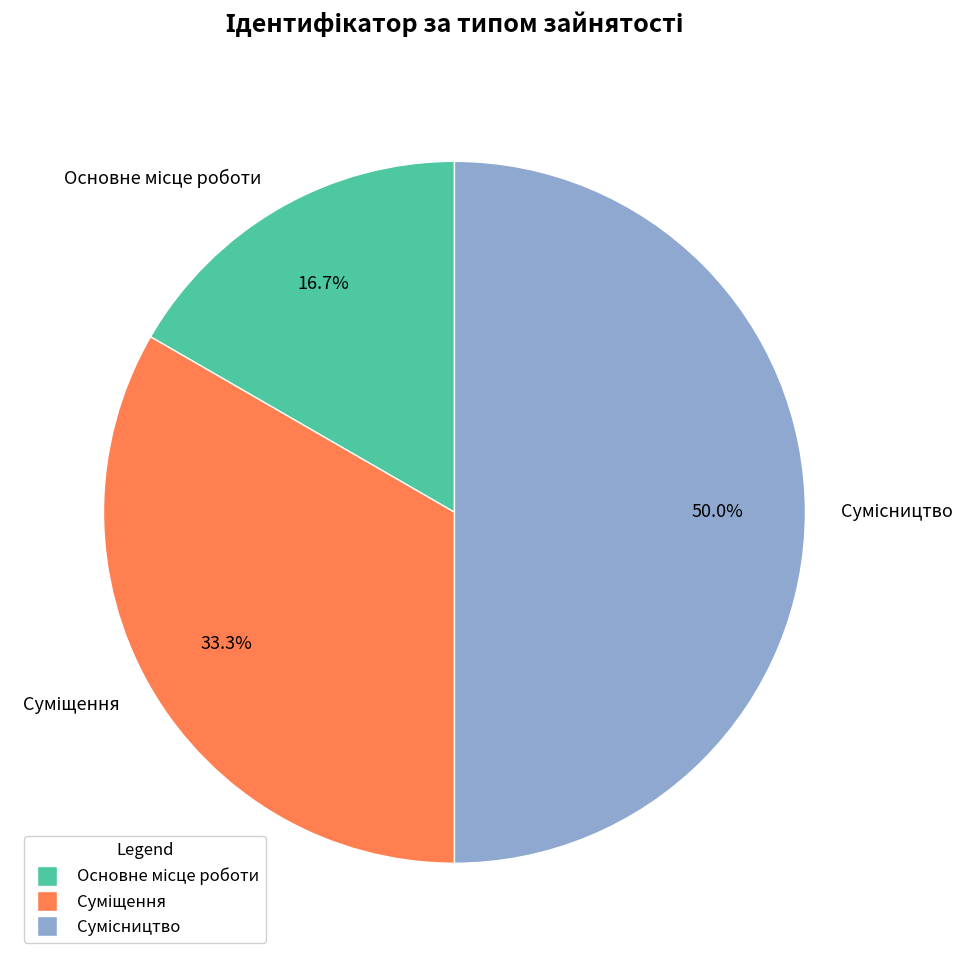

To the nearest percent, what portion does Суміщення represent?

33%